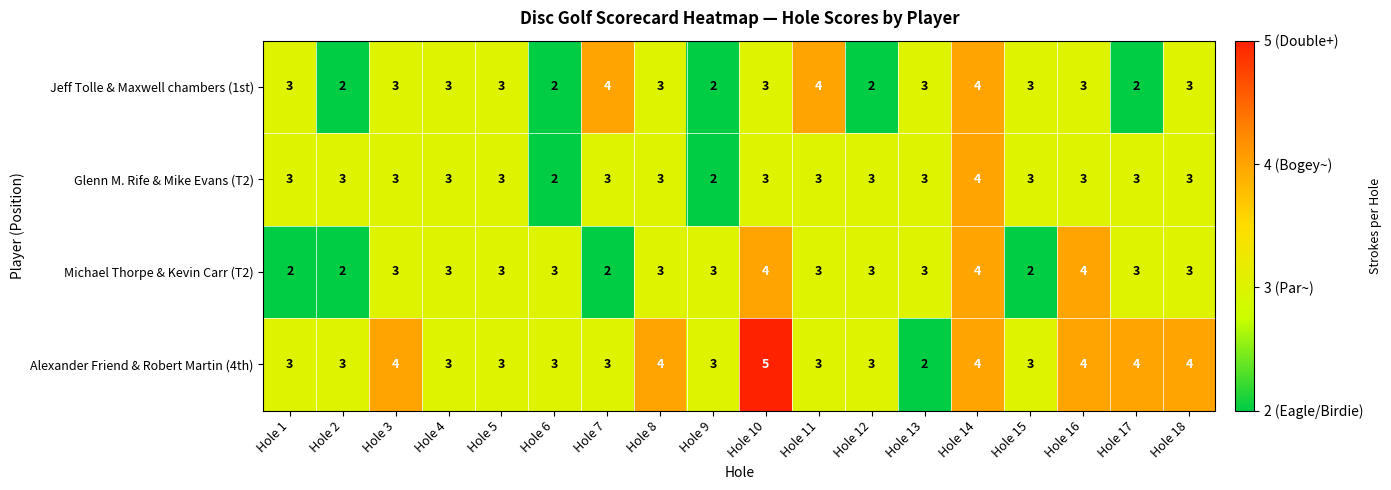

Count the number of categories in the chart.

18